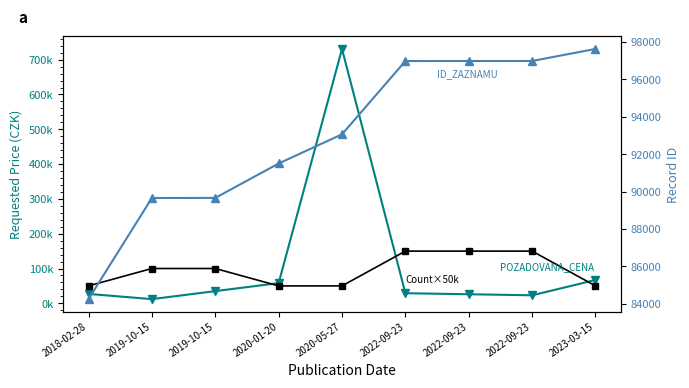

What is the label of the 4th point from the right?

2022-09-23